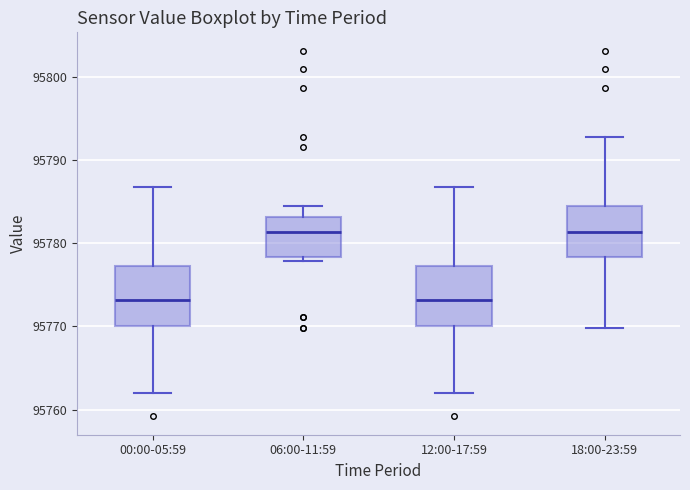

Reading left to right, transcribe this box plot: for each box, give where its median line is, the range the box spans, and where its two whiskers end, as read against the y-axis. The values are not printed on the chart, so give them approximately, as read against the axis.

00:00-05:59: median 95773, box 95770 to 95777, whiskers 95762 to 95787
06:00-11:59: median 95781, box 95778 to 95783, whiskers 95778 (just below the box's lower edge) to 95785
12:00-17:59: median 95773, box 95770 to 95777, whiskers 95762 to 95787
18:00-23:59: median 95781, box 95778 to 95785, whiskers 95770 to 95793